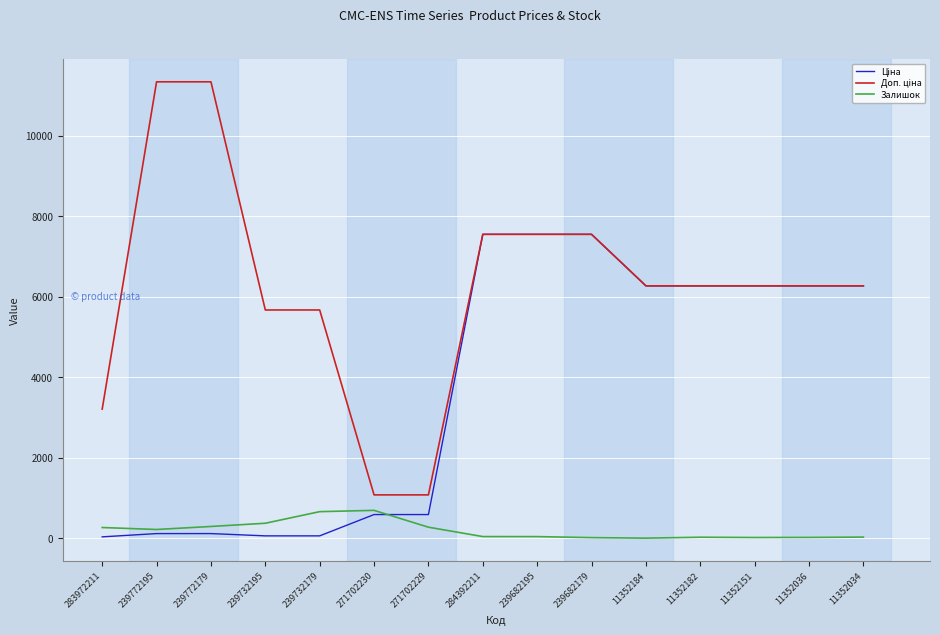

True or false: Залишок has a value of 0.0 at 11352184.

True